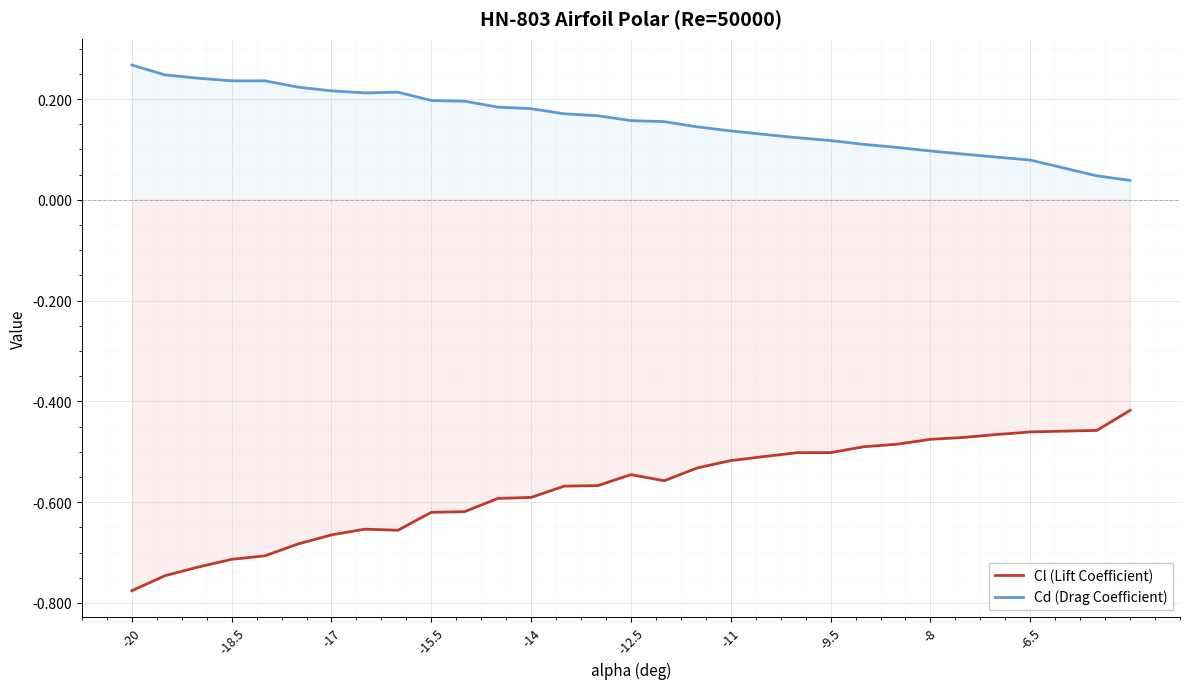

List the series in order of their overall mean, highest first.

Cd (Drag Coefficient), Cl (Lift Coefficient)